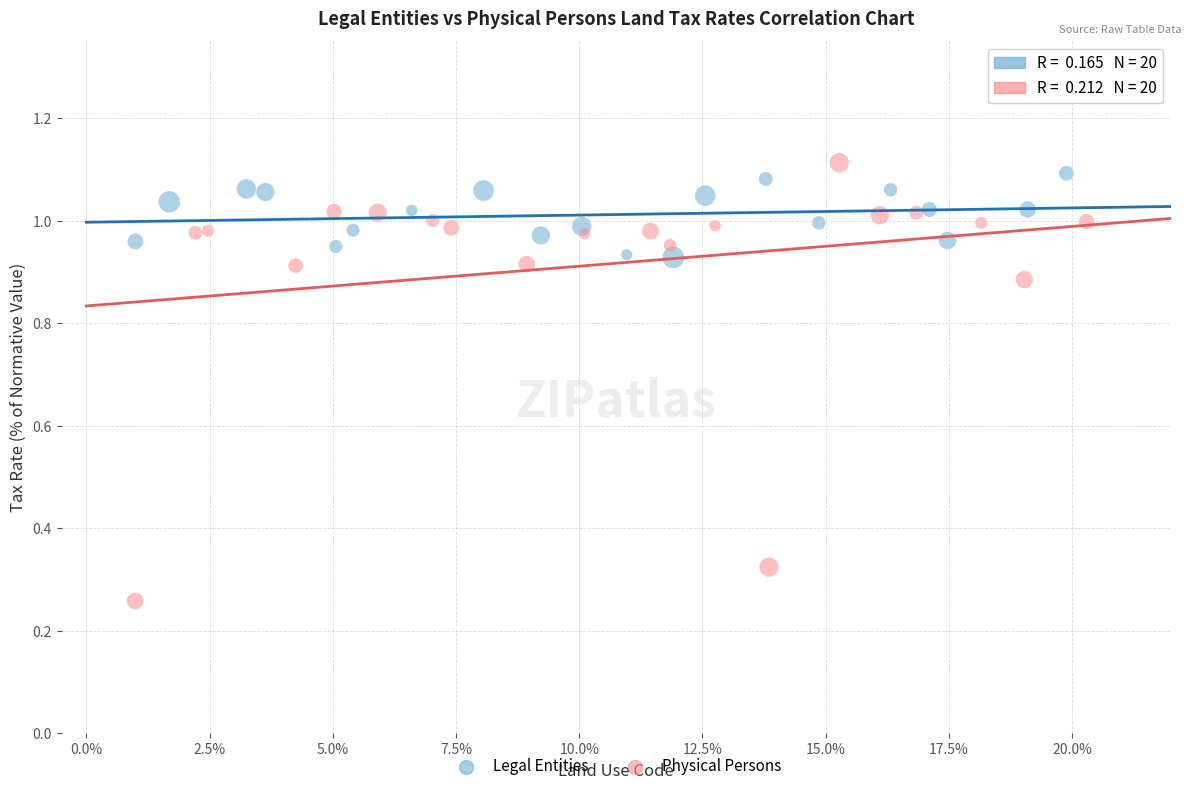

Which series has the largest Y range (max minus min)?

Physical Persons